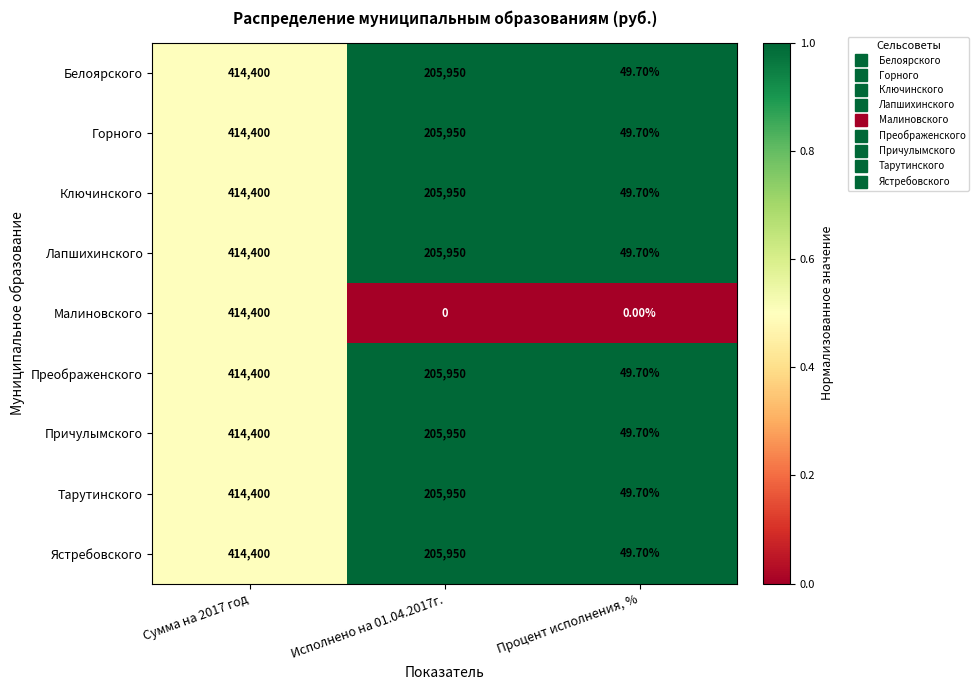

How many data points in Ястребовского are less than 205950?

1